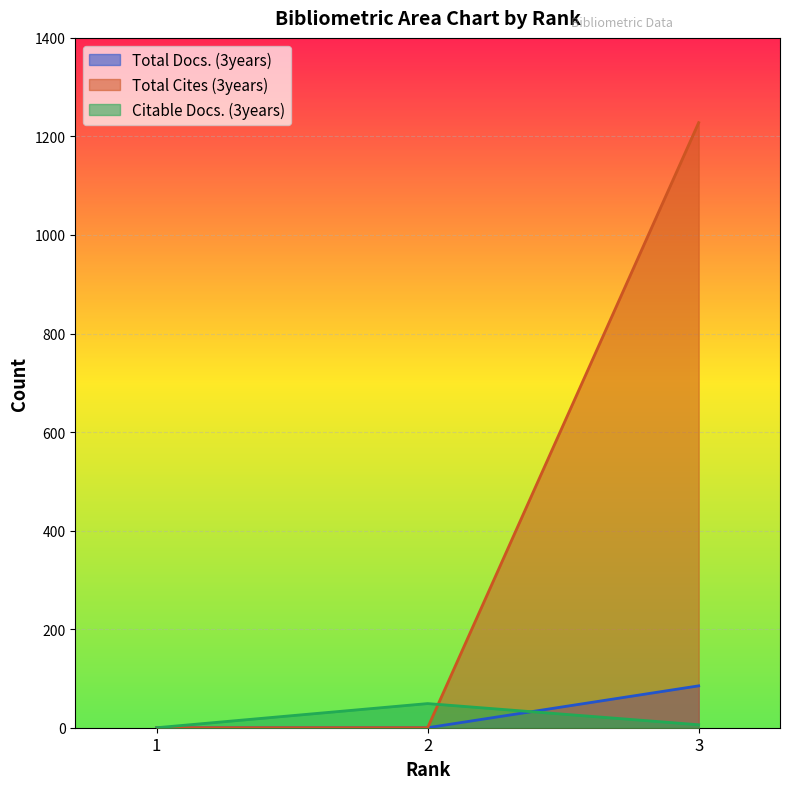

Rank the series by their maximum value, from highest to lowest.

Total Cites (3years), Total Docs. (3years), Citable Docs. (3years)